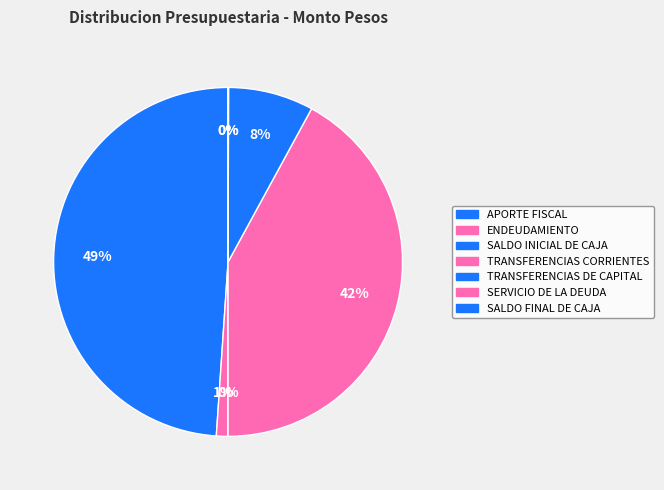

To the nearest percent, what percentage of the pie is ENDEUDAMIENTO?

1%